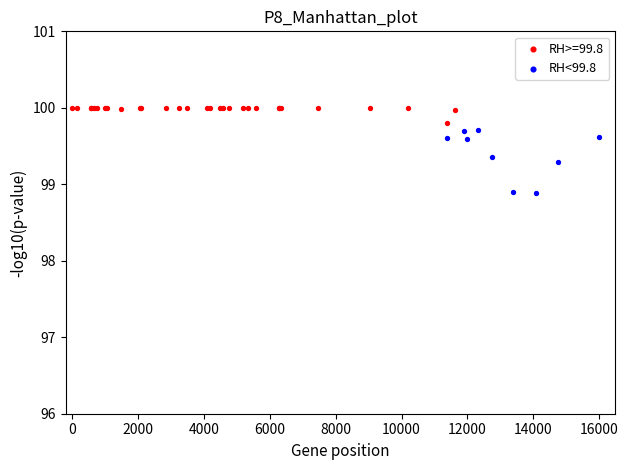

Which series contains the lowest Y value?

RH<99.8